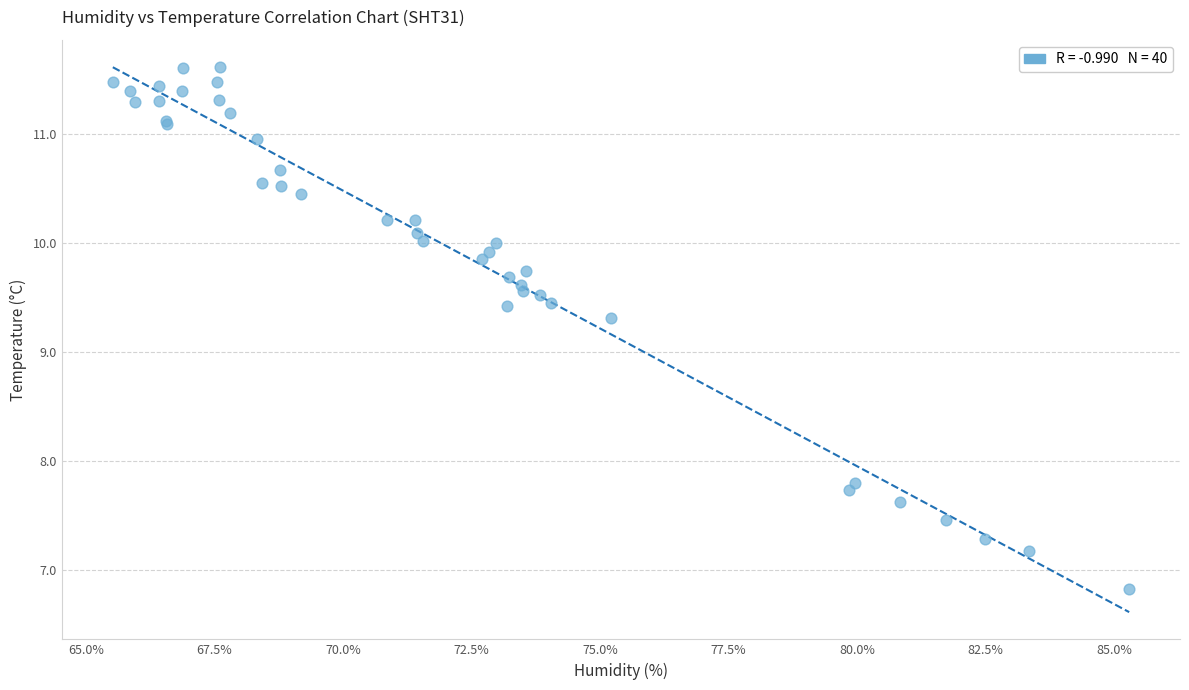

What Y value in the scatter plot is closest to 9?

9.3